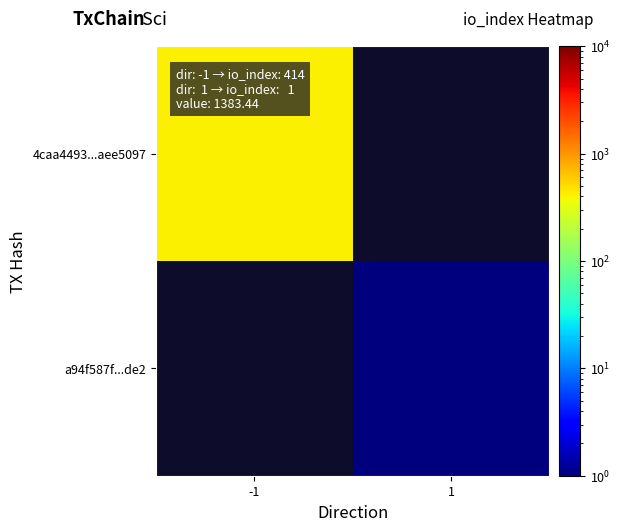

How many values in 4caa4493...aee5097 are above zero?

1